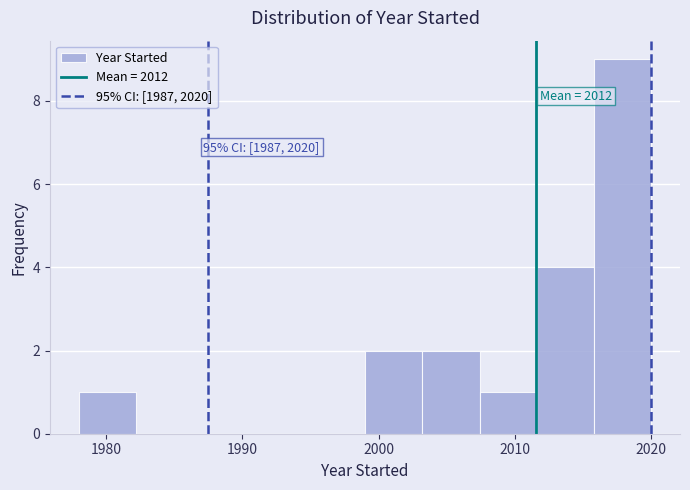

Over which range of the x-axis is the bar tallest?

2015.8 to 2020.0